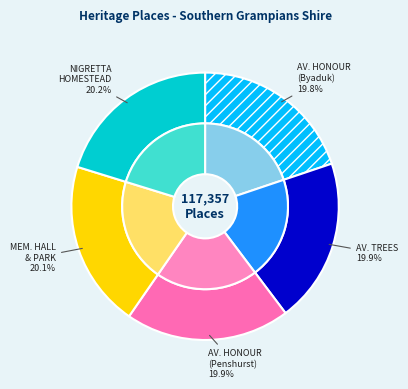

What percentage is the MEMORIAL HALL AND PARK slice, to the nearest percent?

20%